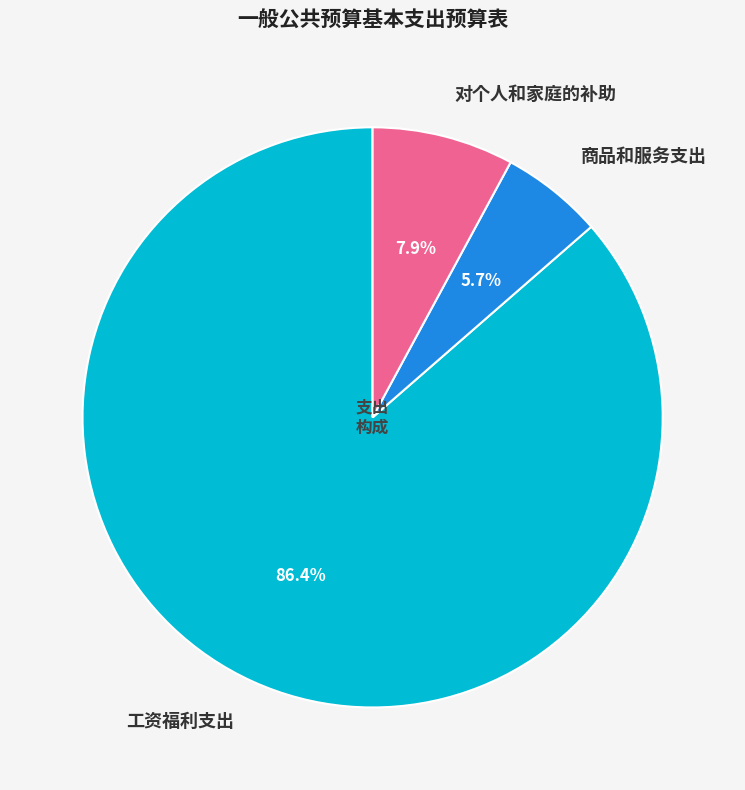

Between 商品和服务支出 and 对个人和家庭的补助, which is larger?

对个人和家庭的补助